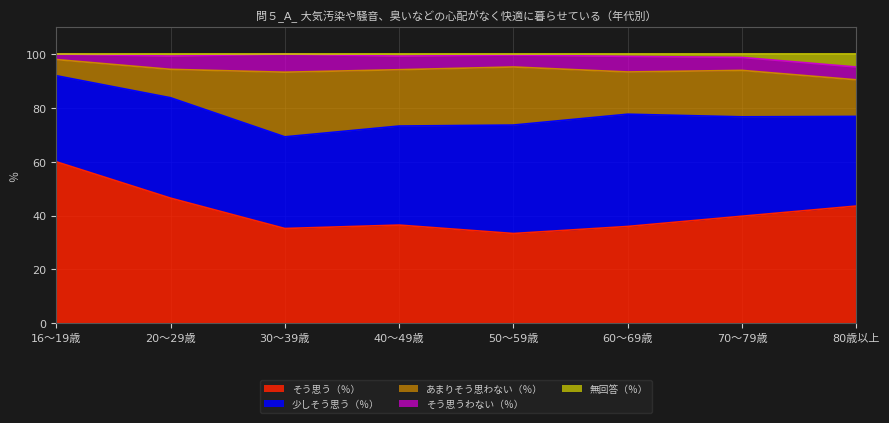

Reading left to right, transcribe all the data shown in this chart.

そう思う（％）: 60.0	46.5	35.2	36.5	33.3	36.0	39.8	43.5
少しそう思う（％）: 32.0	37.3	34.1	36.8	40.3	41.7	36.9	33.3
あまりそう思わない（％）: 6.0	10.6	24.0	20.9	21.6	15.7	17.3	13.6
そう思うわない（％）: 2.0	4.9	6.7	5.1	4.4	5.8	4.8	4.8
無回答（％）: 0.0	0.7	0.0	0.7	0.3	0.8	1.2	4.8